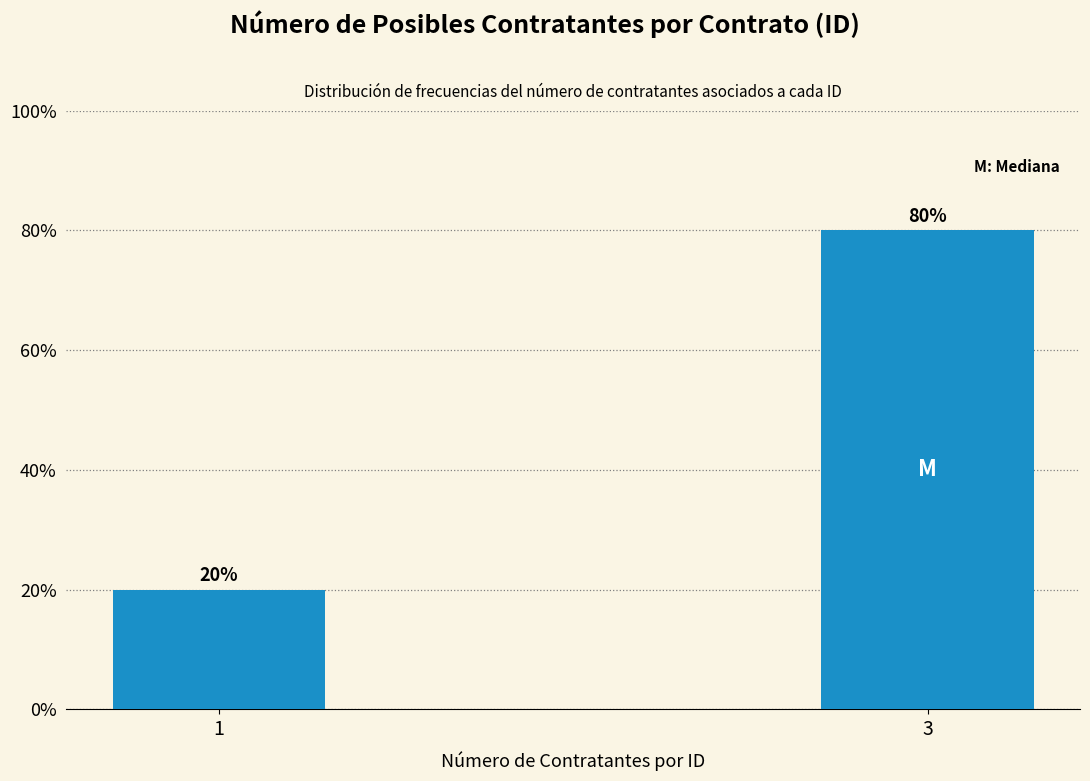

Reading left to right, extract all data points from this chart.

1=20	3=80